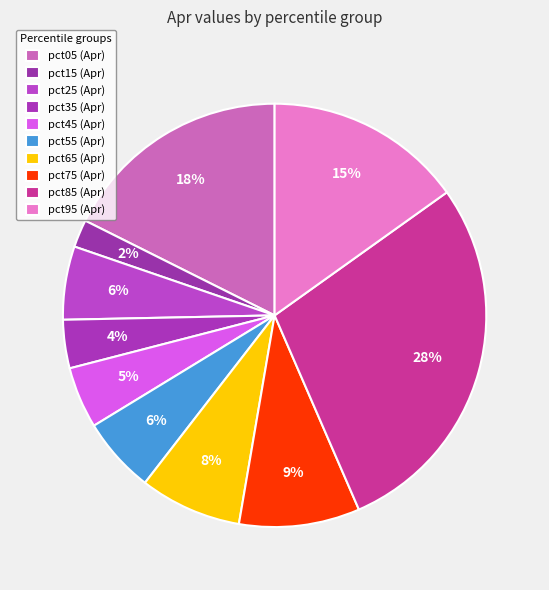

Count the number of slices in the pie.

10